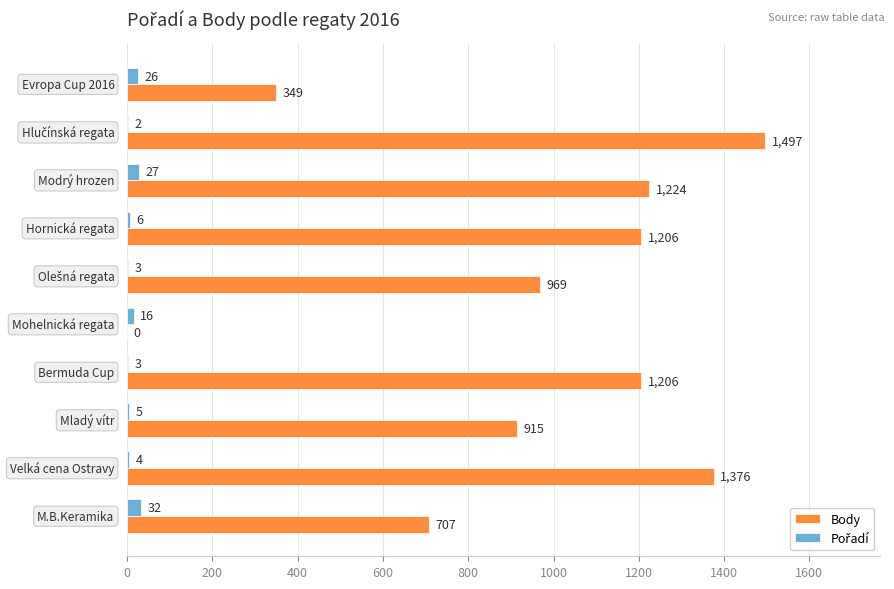

What is the highest value of the Body series?

1497